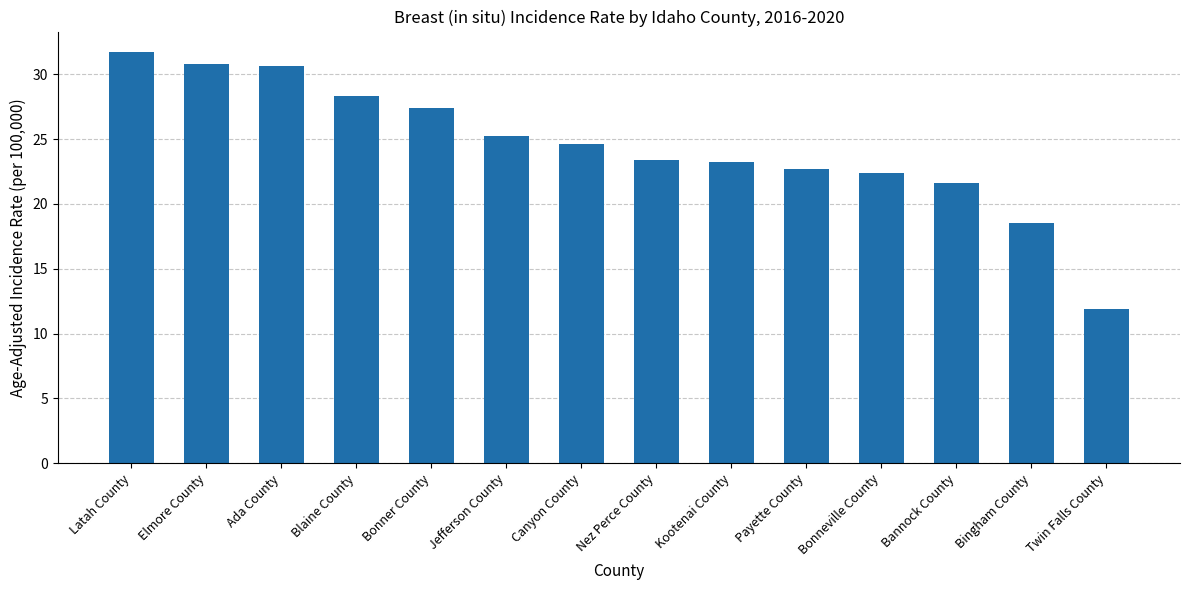

What is the sum of the values at Latah County and Ada County?

62.3